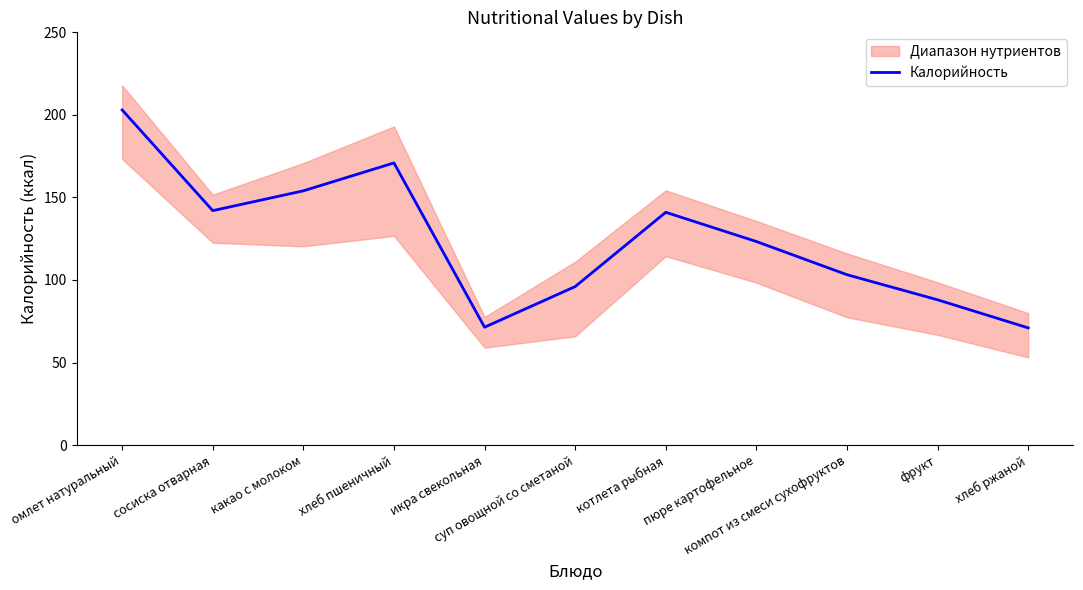

How many points are lower than both their immediate neighbors (excluding endpoints)?

2